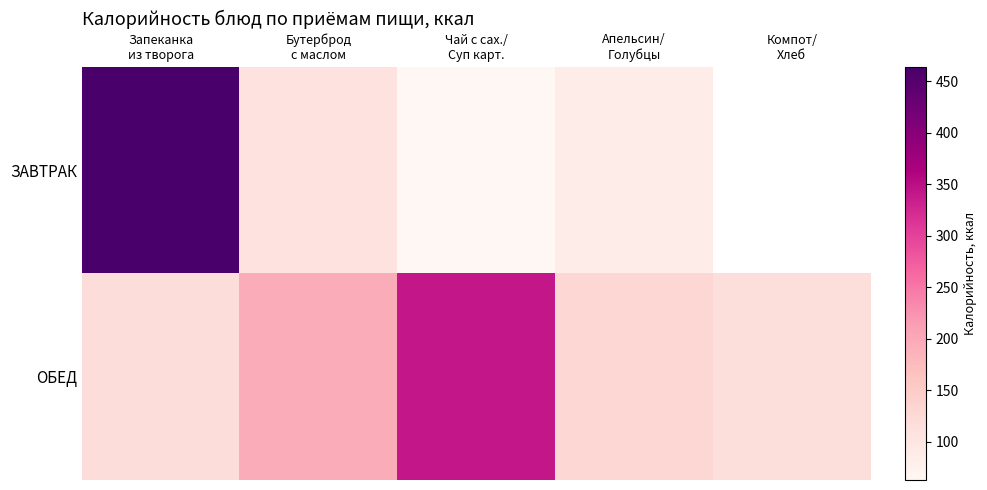

What is the spread (max minus min) of values at Бутерброд
с маслом?

88.1